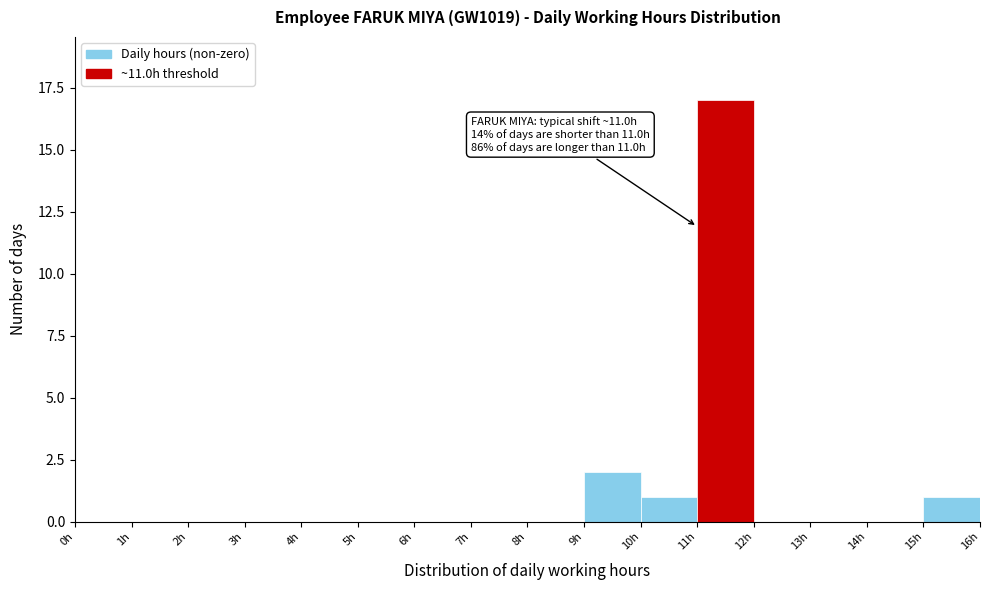

Which range on the x-axis has the tallest bar?

11 to 12